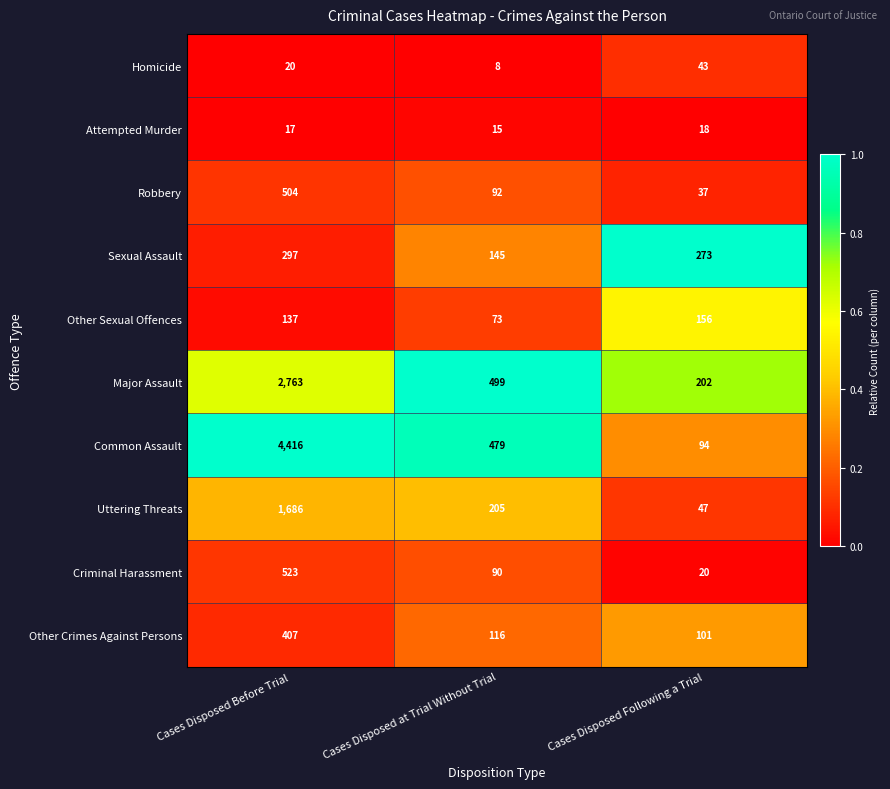

What is the difference between the maximum and minimum values in the Other Crimes Against Persons series?

306